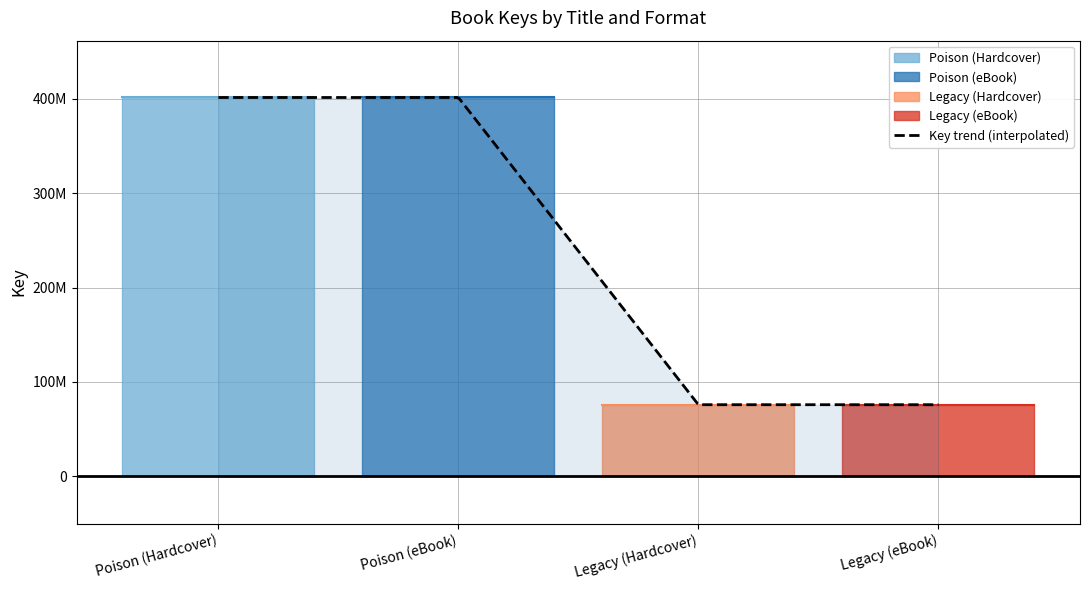

How many values are between 75892442 and 401408417?

4